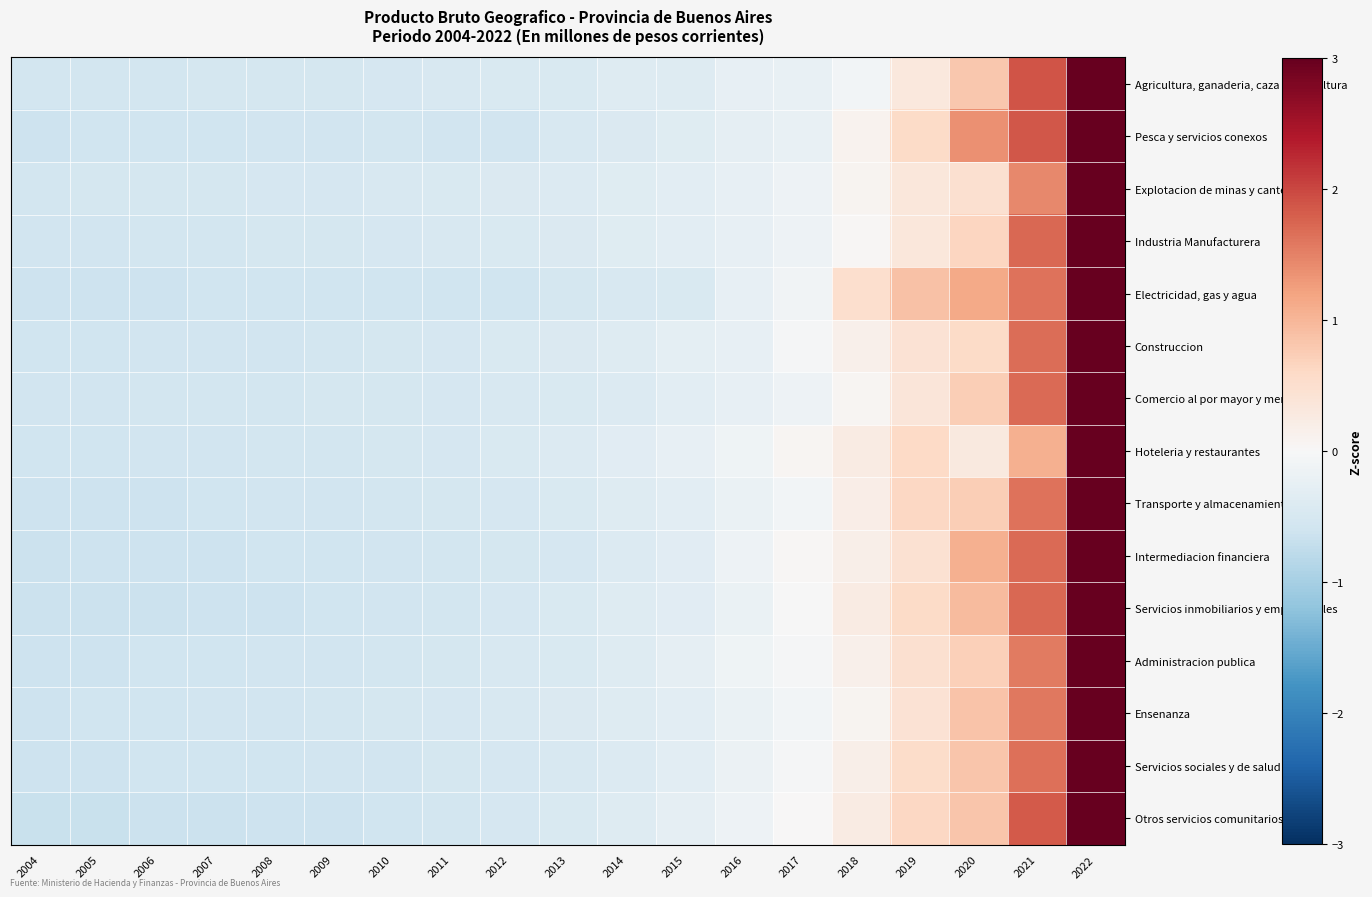

Which series has the largest total across all categories?

Otros servicios comunitarios